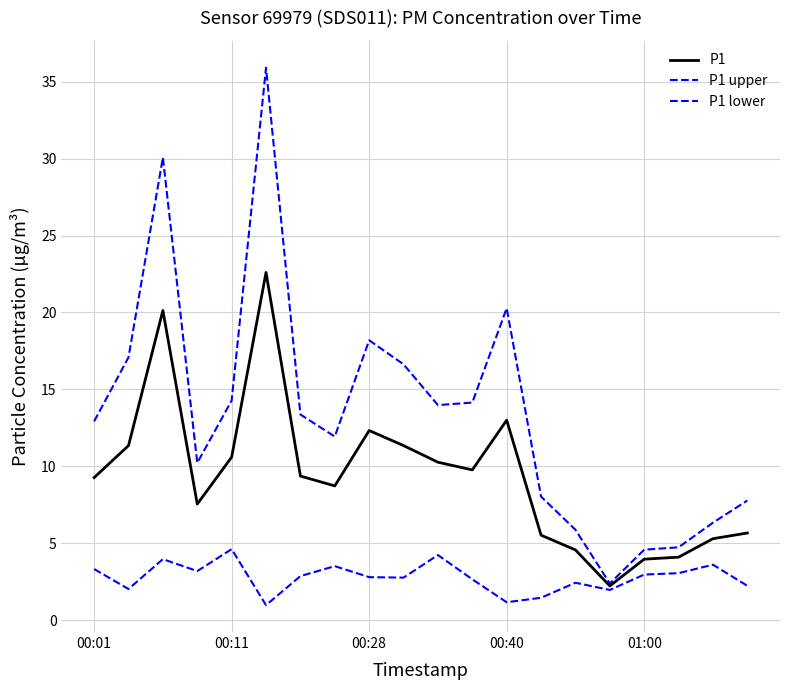

How many lines are shown in the chart?

3